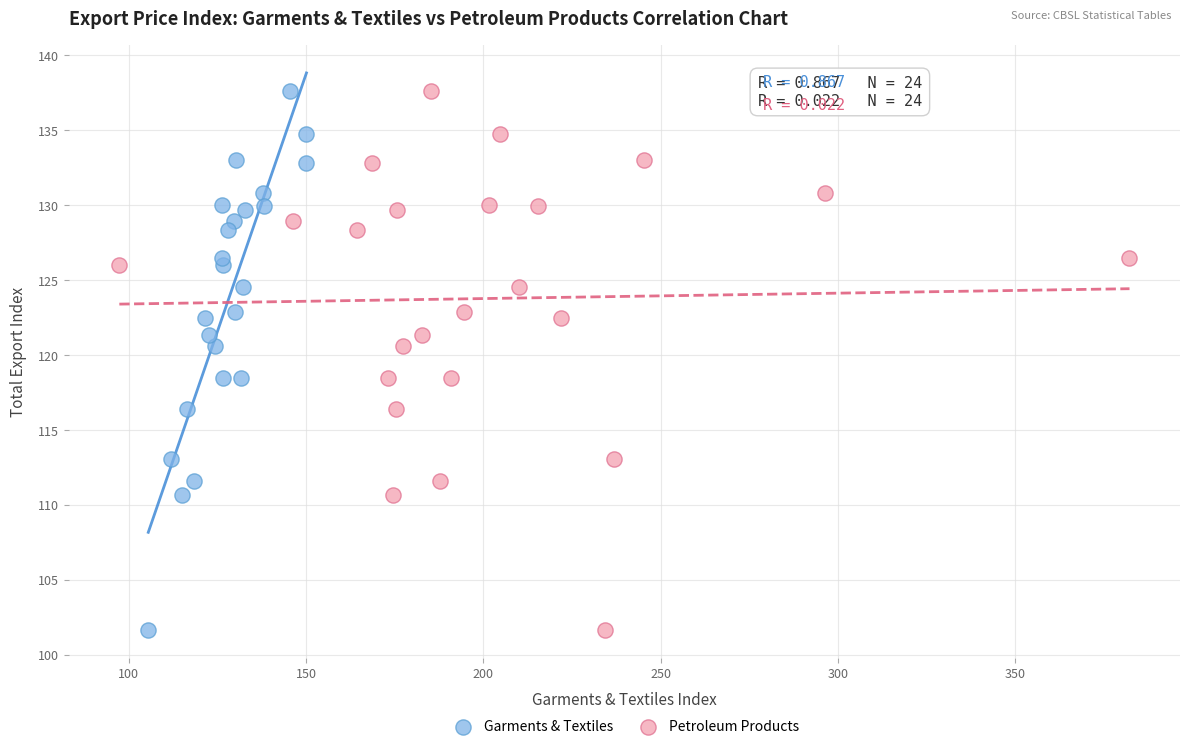

What are all the series names shown in the legend?

Garments & Textiles, Petroleum Products